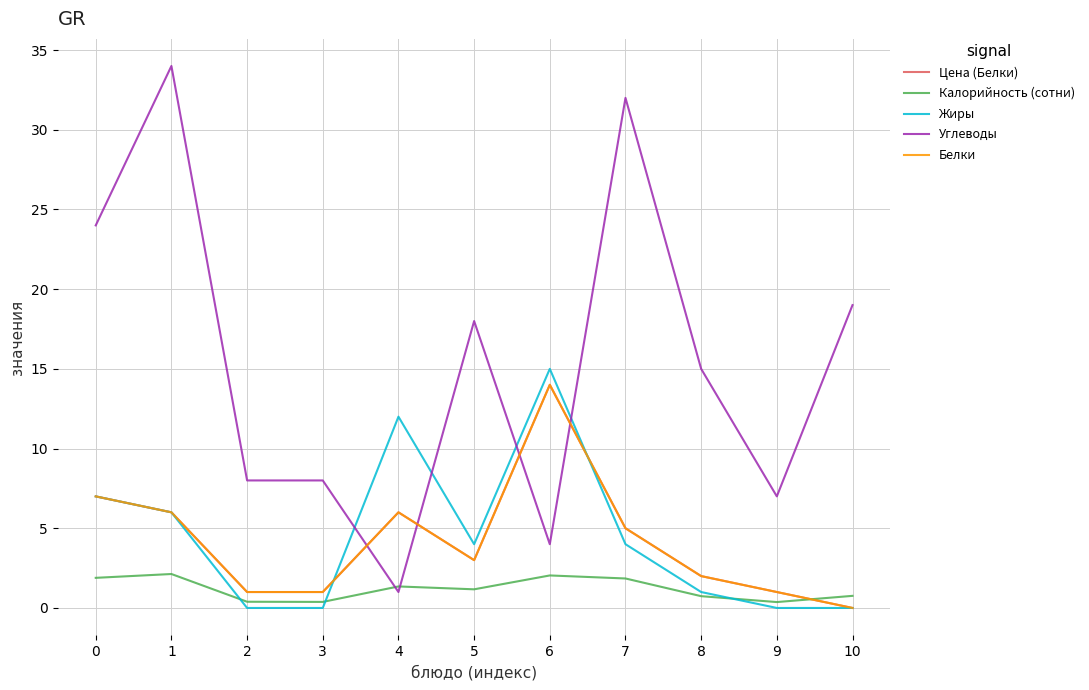

What are all the series names shown in the legend?

Цена (Белки), Калорийность (сотни), Жиры, Углеводы, Белки